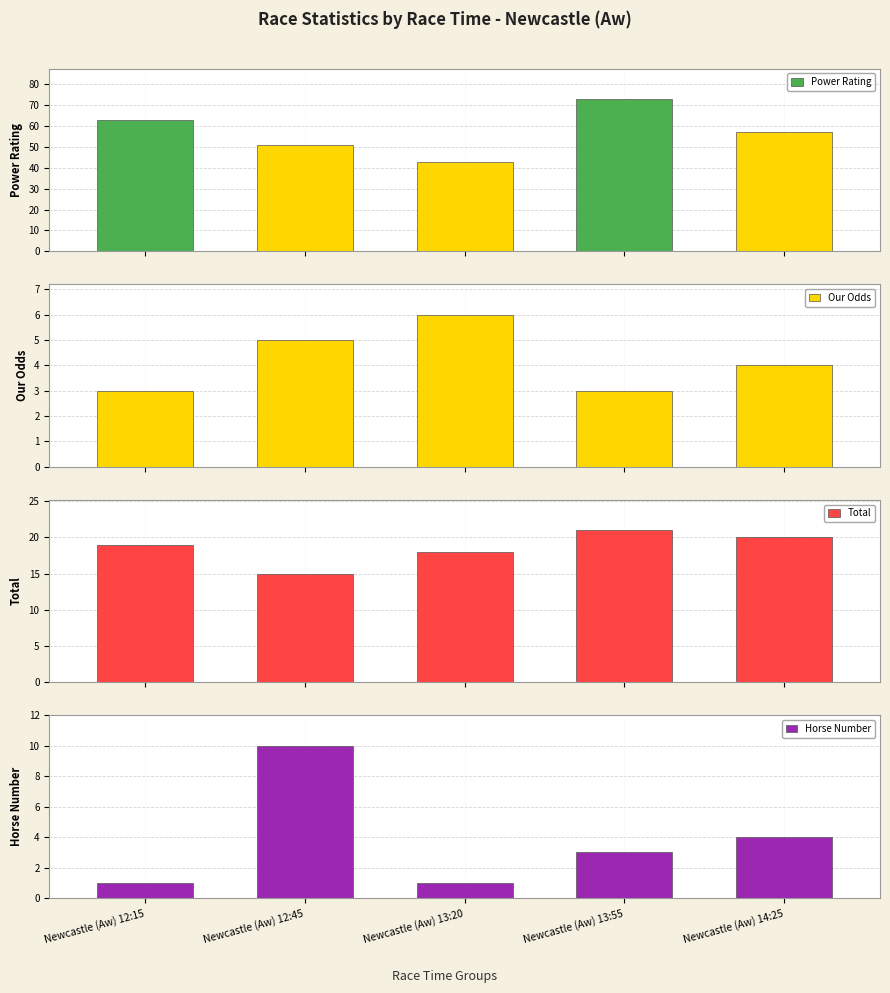

Are the bars grouped side by side (vs. stacked)?

Yes